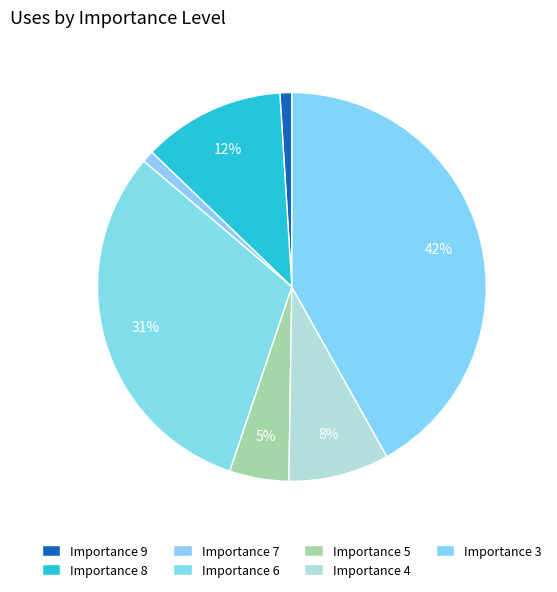

What percentage is the Importance 5 slice, to the nearest percent?

5%